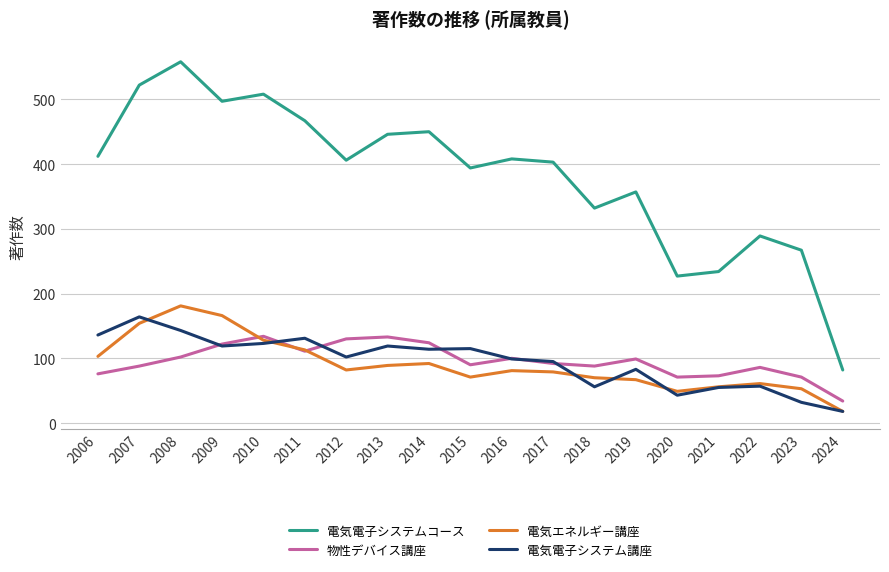

Between 2015 and 2018, which series saw the biggest shift?

電気電子システムコース